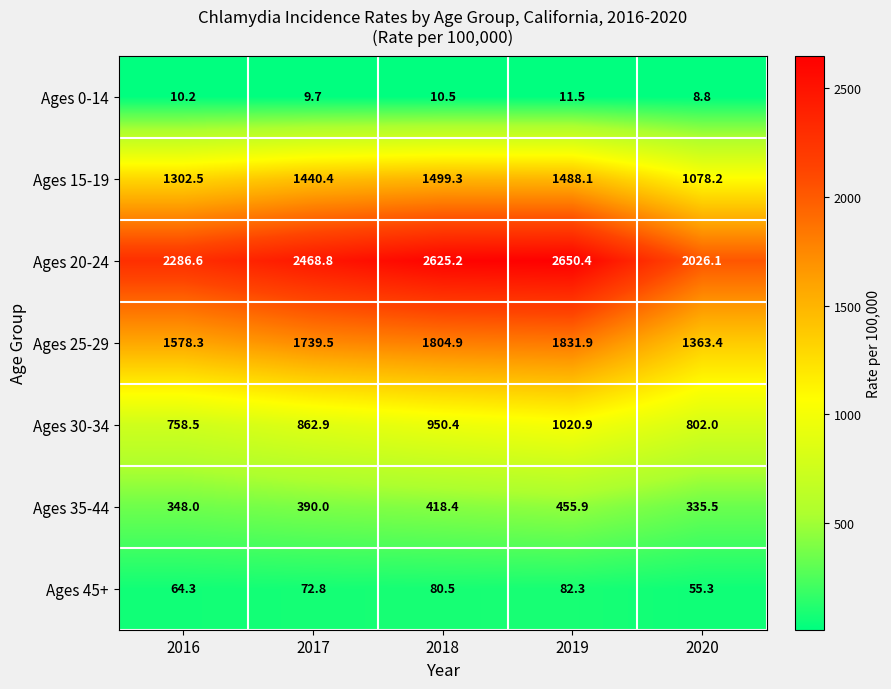

Rank the series by their maximum value, from highest to lowest.

Ages 20-24, Ages 25-29, Ages 15-19, Ages 30-34, Ages 35-44, Ages 45+, Ages 0-14